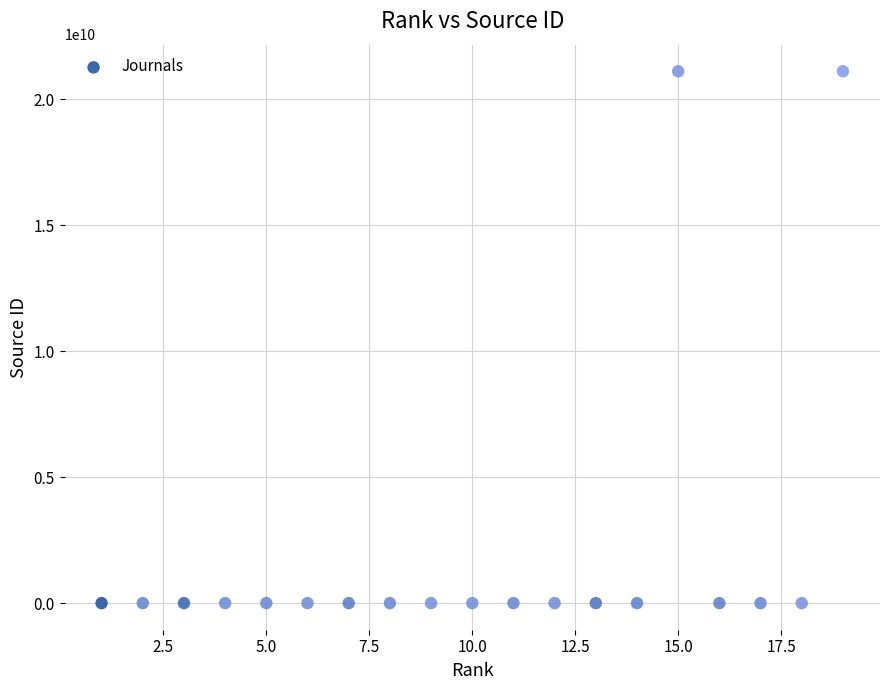

What is the range of Y values (max minus min)?

21101027775